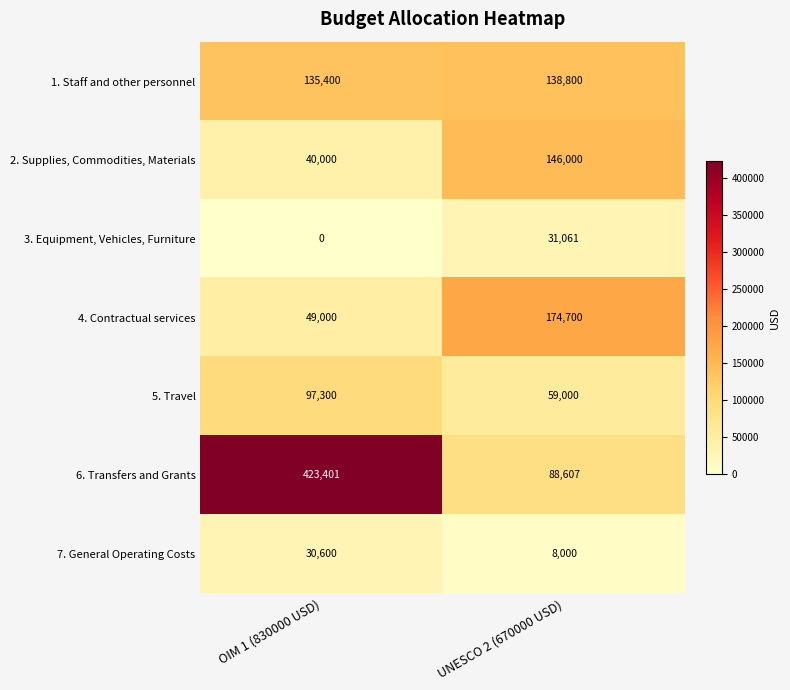

Count the number of categories in the chart.

2